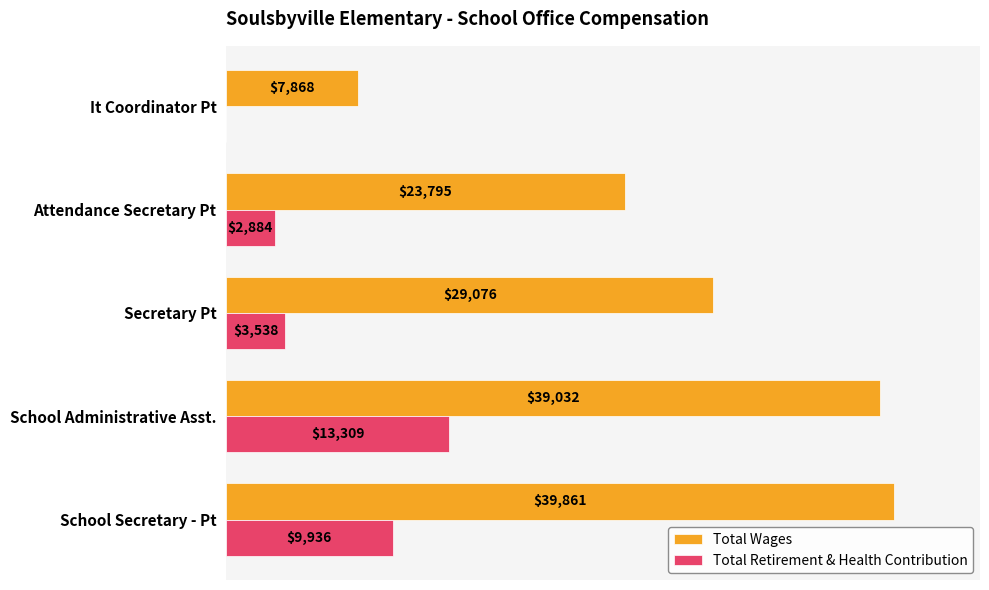

At which label does Total Retirement & Health Contribution reach its peak?

School Administrative Asst.